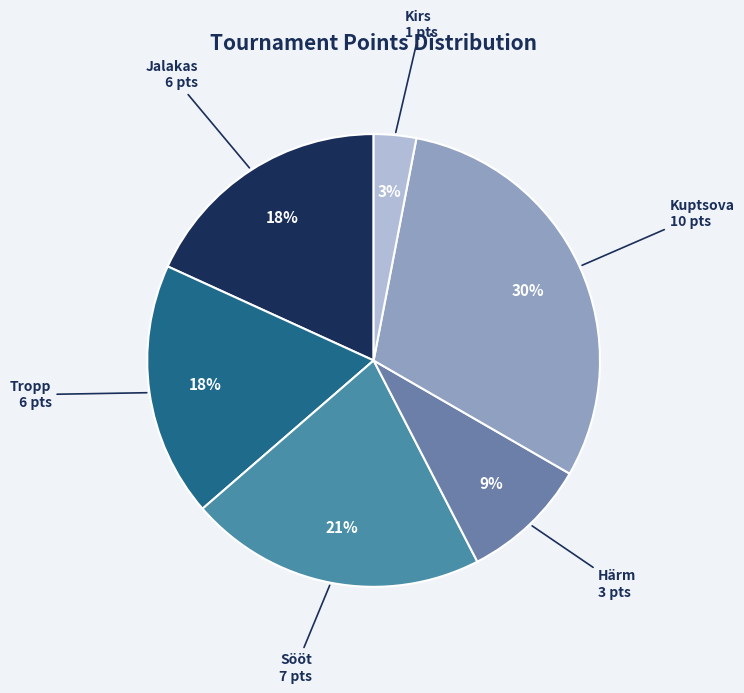

Count the number of slices in the pie.

6